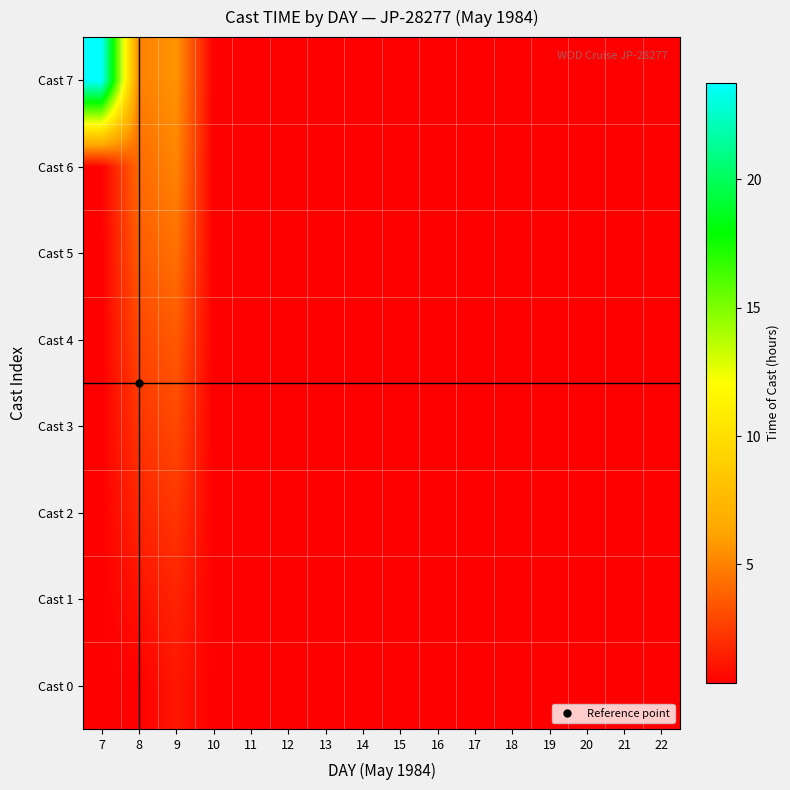

Which label corresponds to the smallest value in the chart?

7